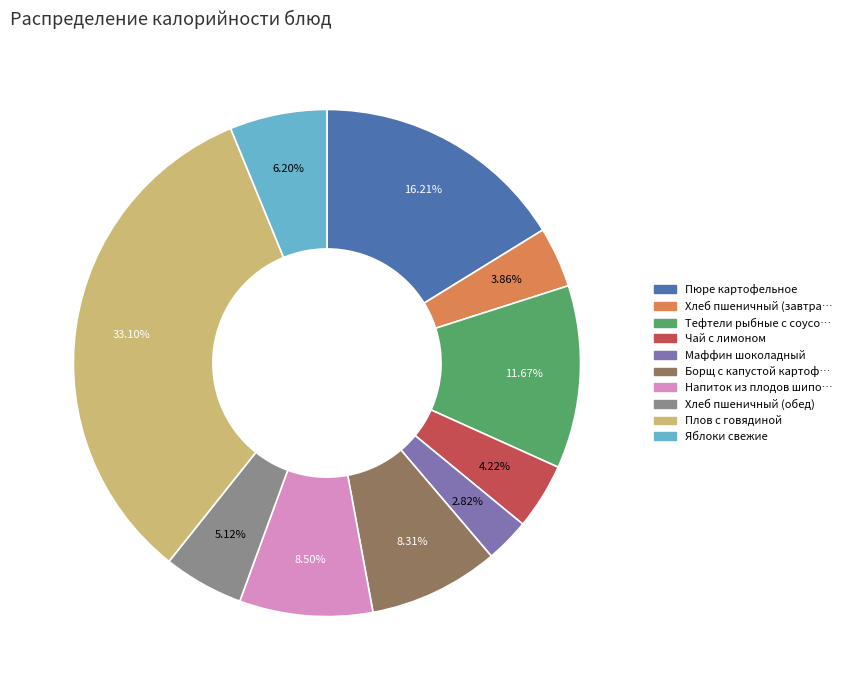

Does any single category account for the majority?

No